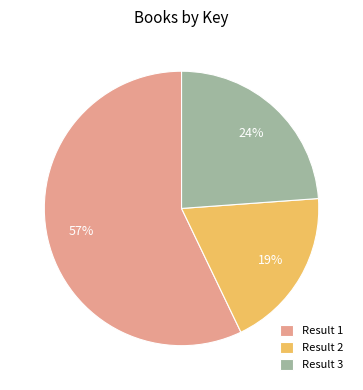

Combined, do Result 1 and Result 3 account for over 50%?

Yes